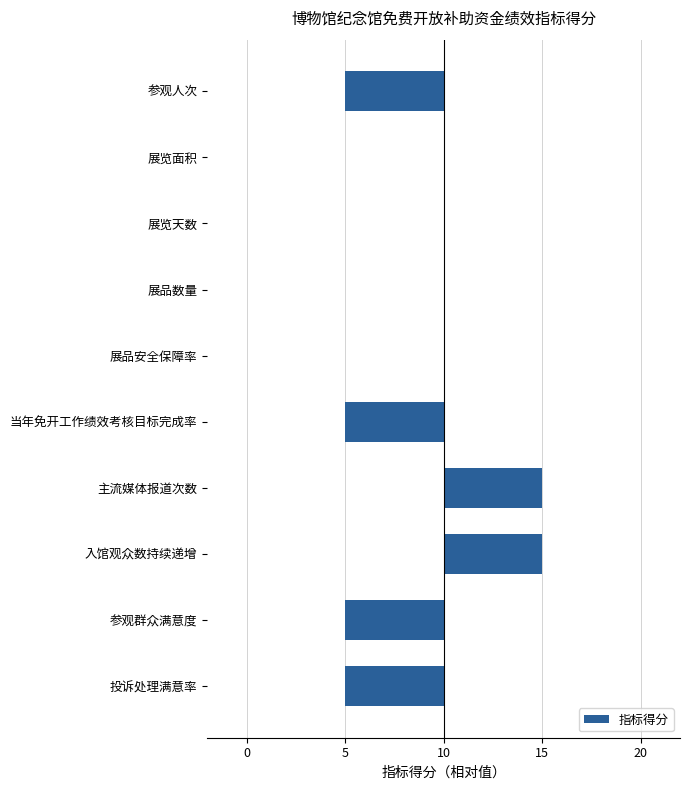

Are the bars horizontal?

Yes